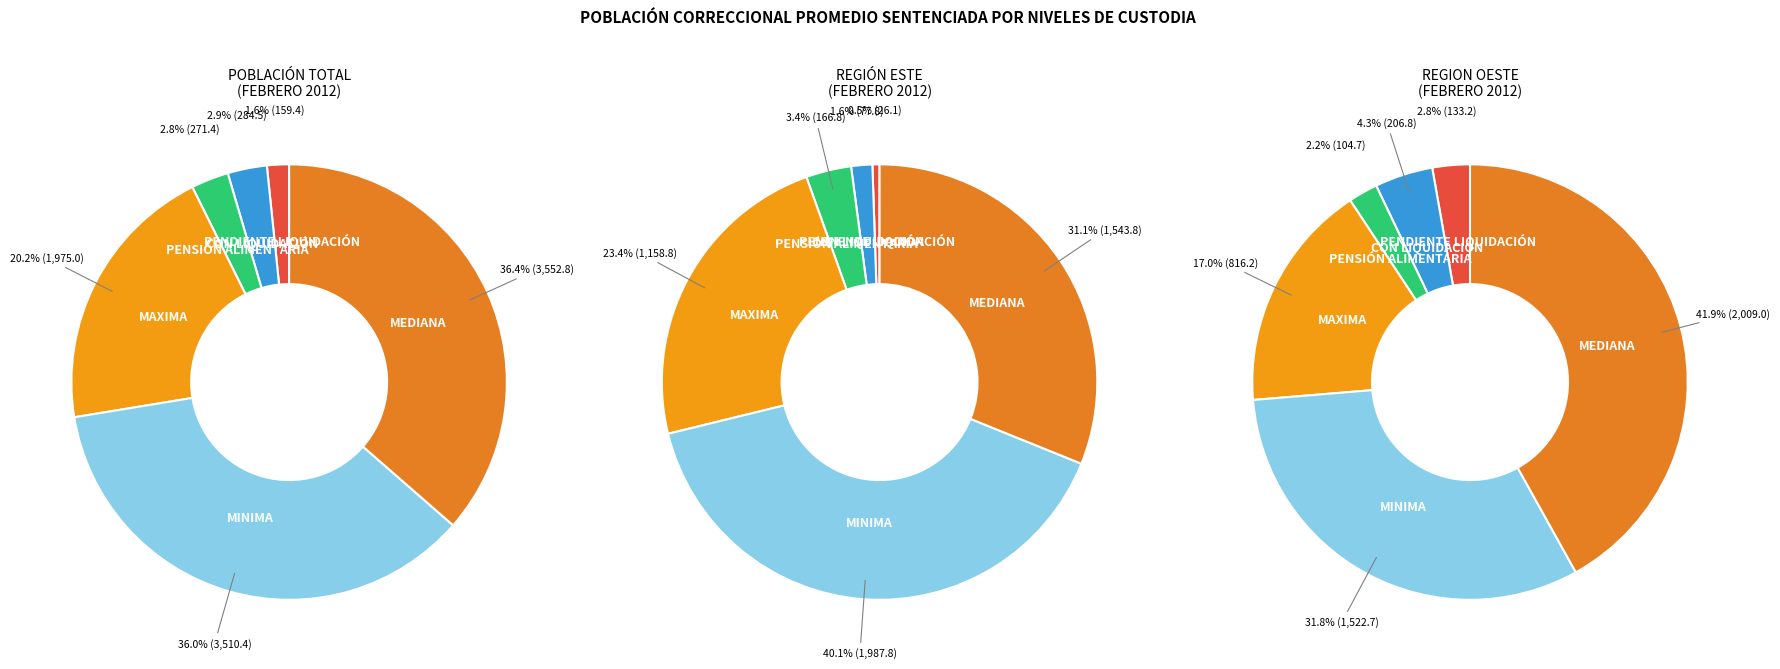

What percentage is the PENSIÓN ALIMENTARIA slice, to the nearest percent?

3%